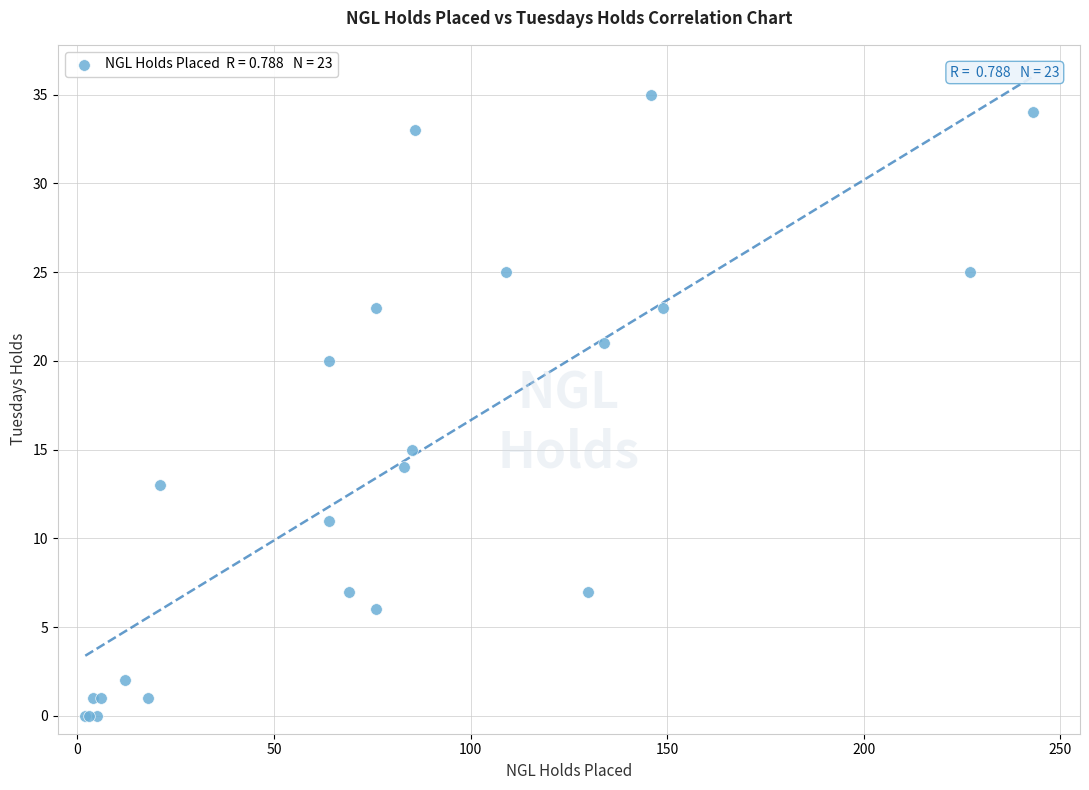

What Y value in the scatter plot is closest to 17?

15